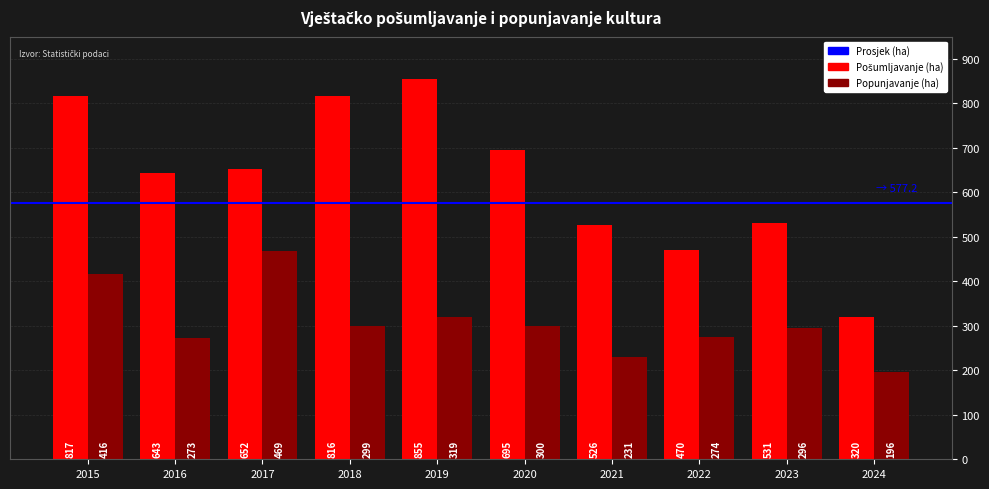

Are the bars horizontal?

No